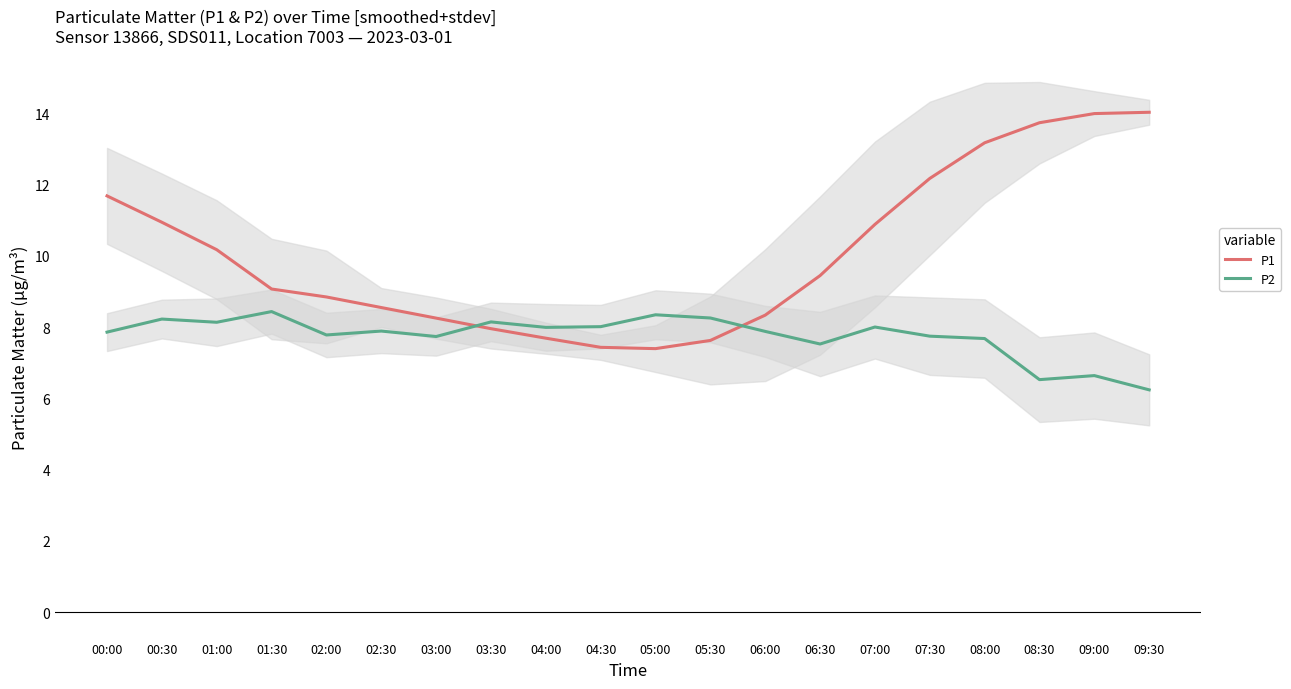

Between 02:00 and 03:00, which series saw the biggest shift?

P1